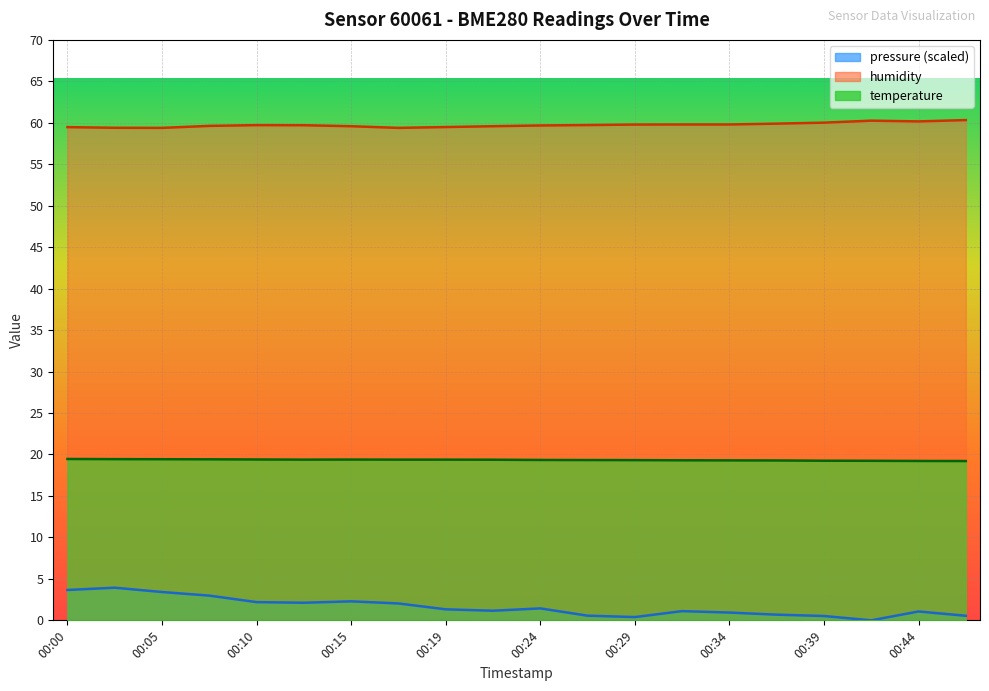

List the series in order of their overall mean, lowest first.

pressure (scaled), temperature, humidity